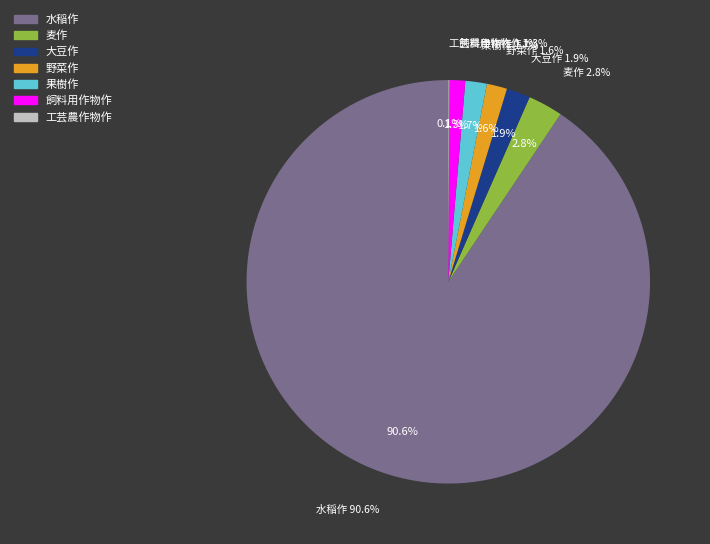

Combined, do 工芸農作物作 and 果樹作 account for over 50%?

No